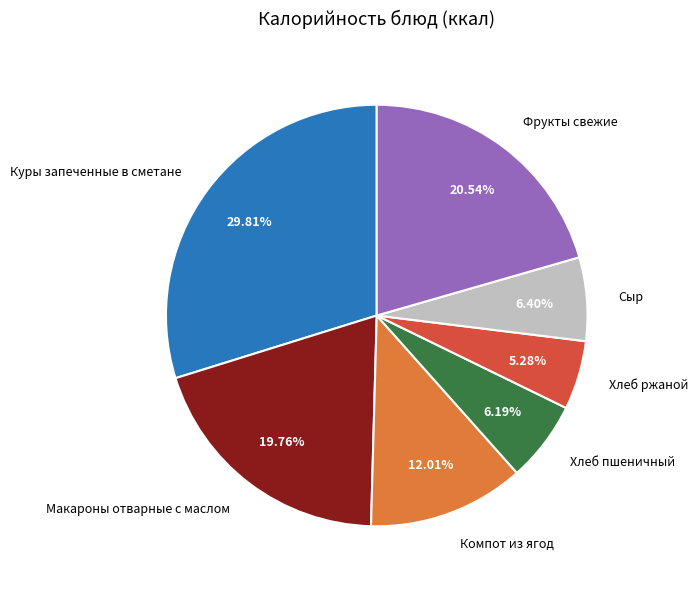

How many slices are in this pie chart?

7